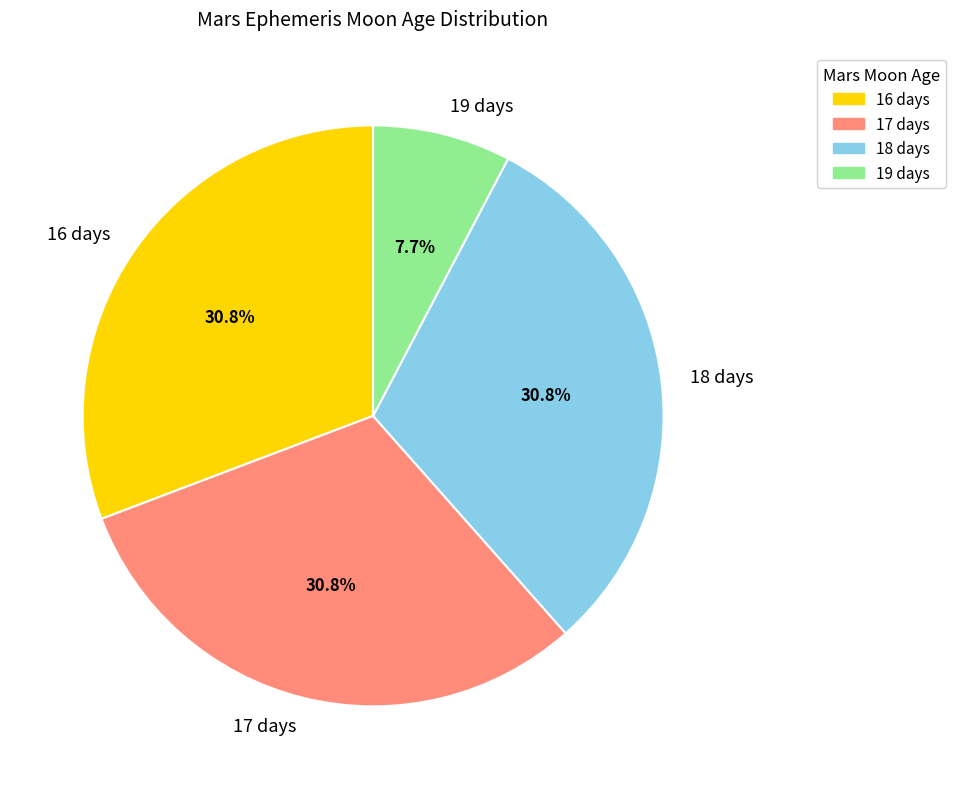

Which category has the smallest portion of the pie?

19 days